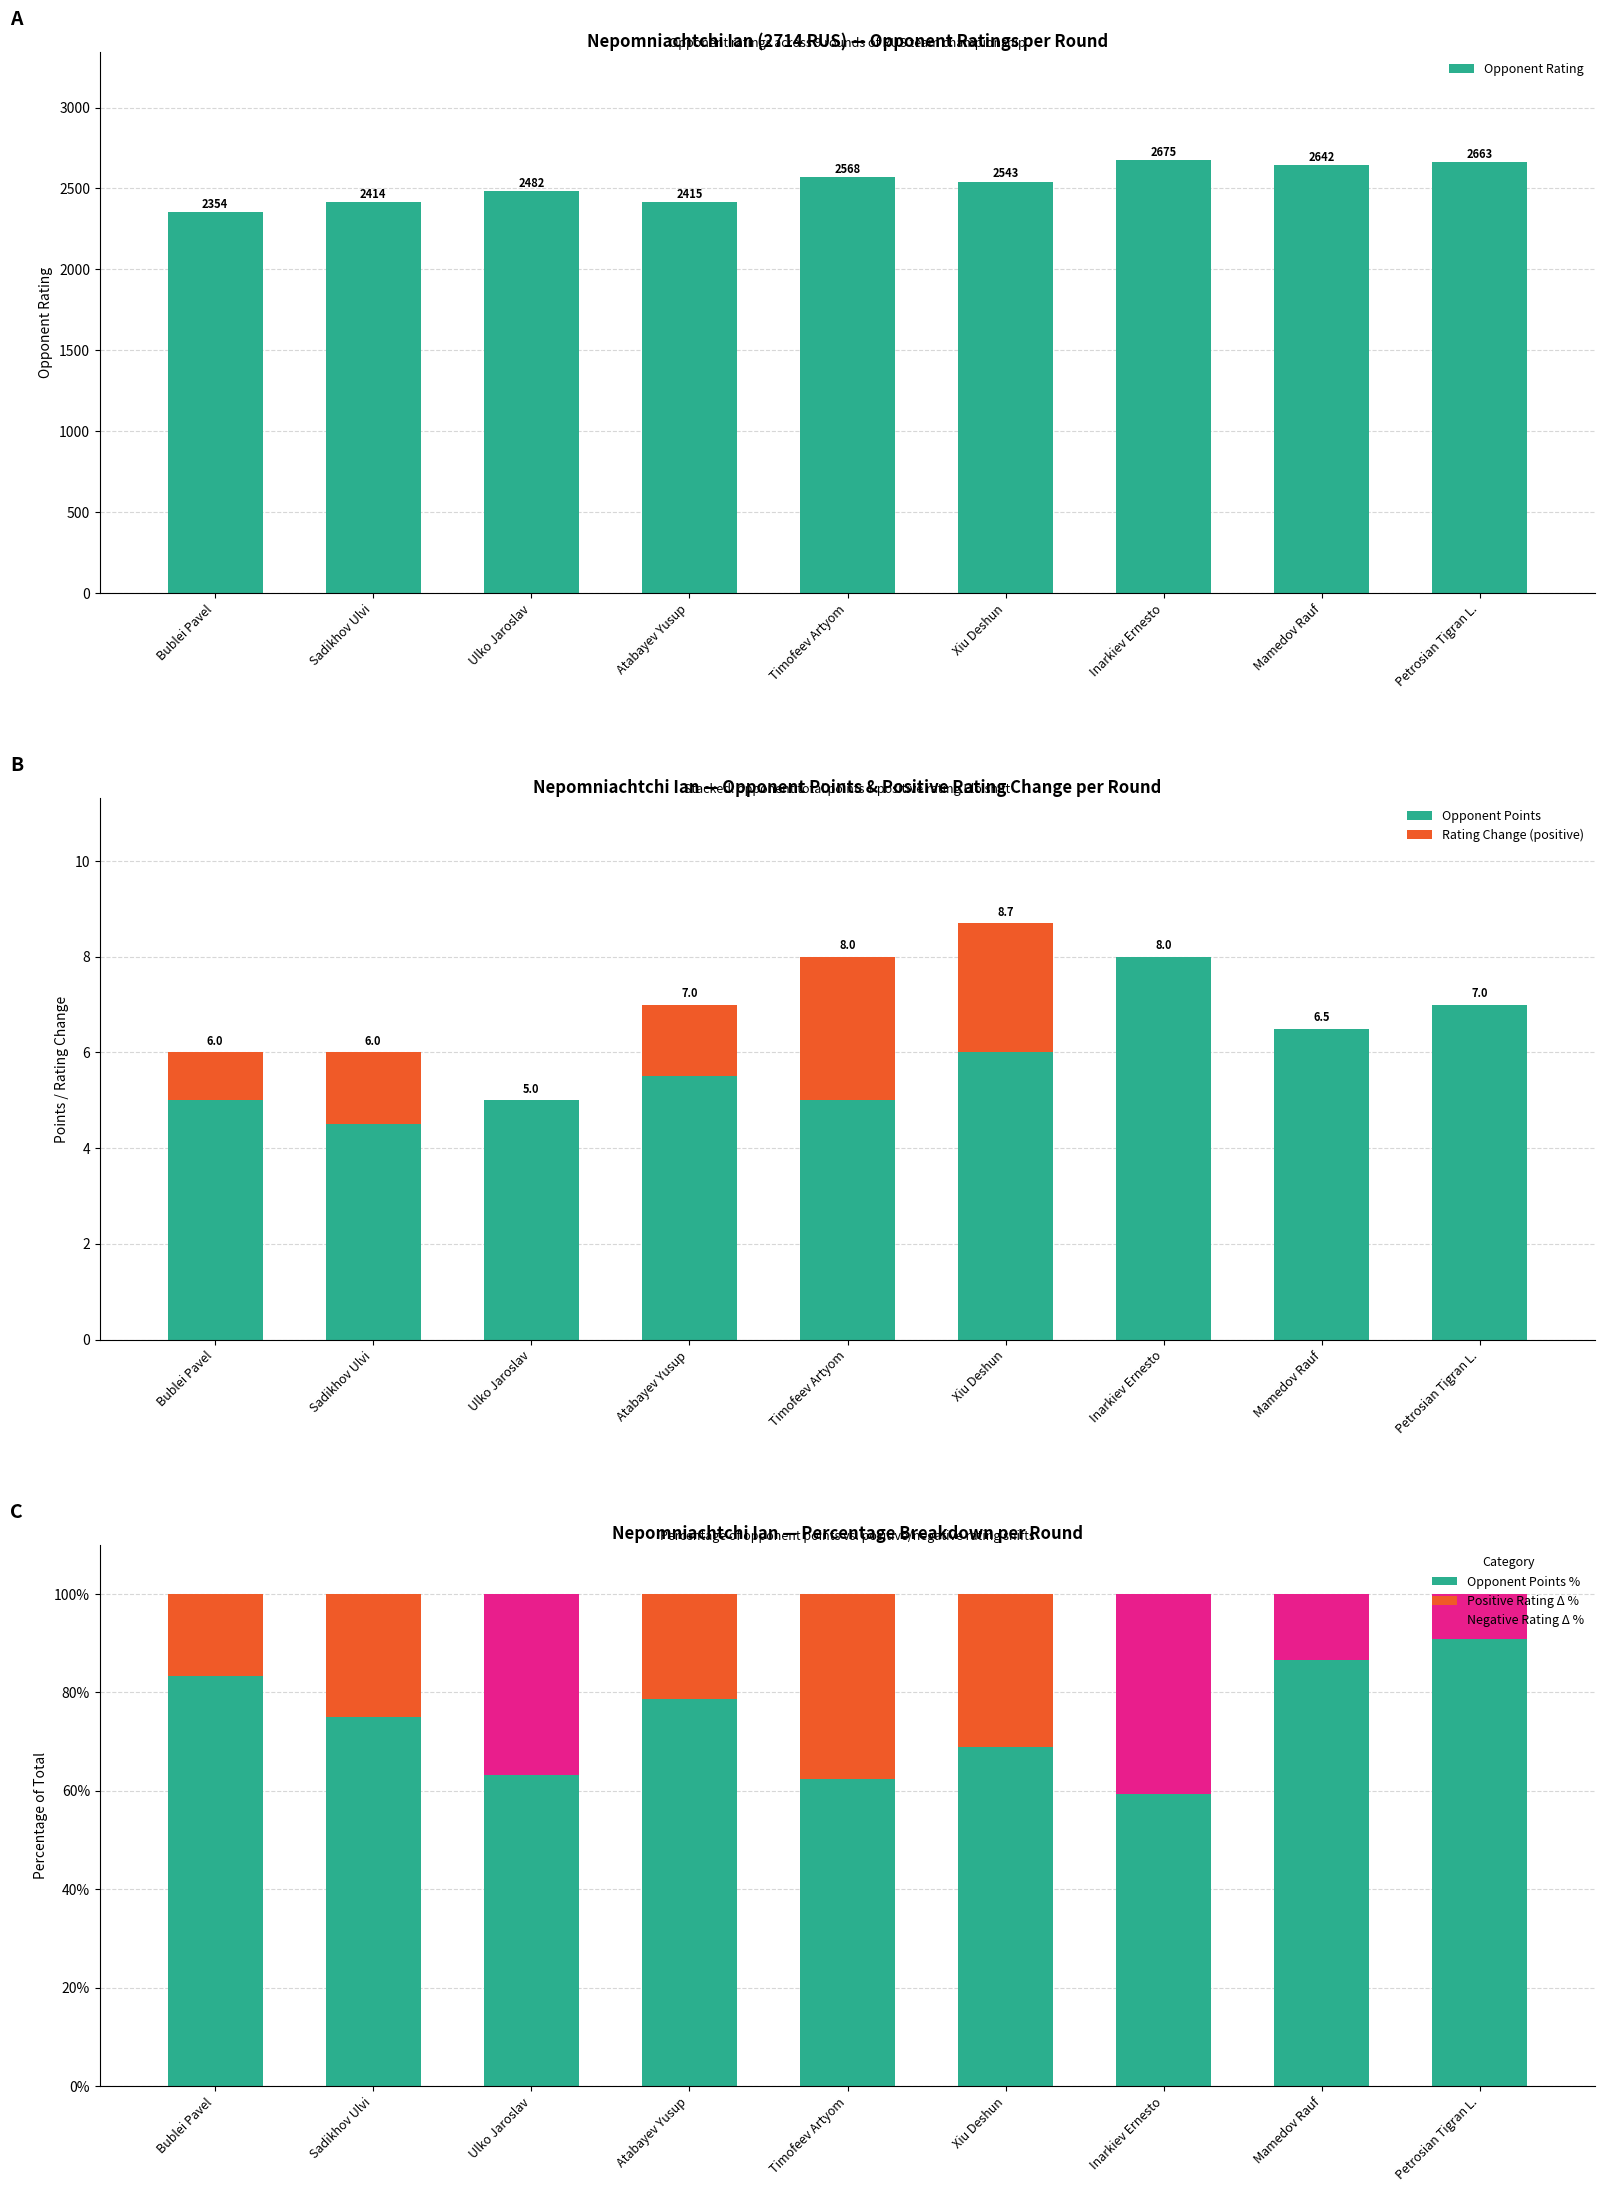

List the series in order of their peak value, lowest first.

Rating Change (positive), Opponent Points, Positive Rating Δ %, Negative Rating Δ %, Opponent Points %, Opponent Rating